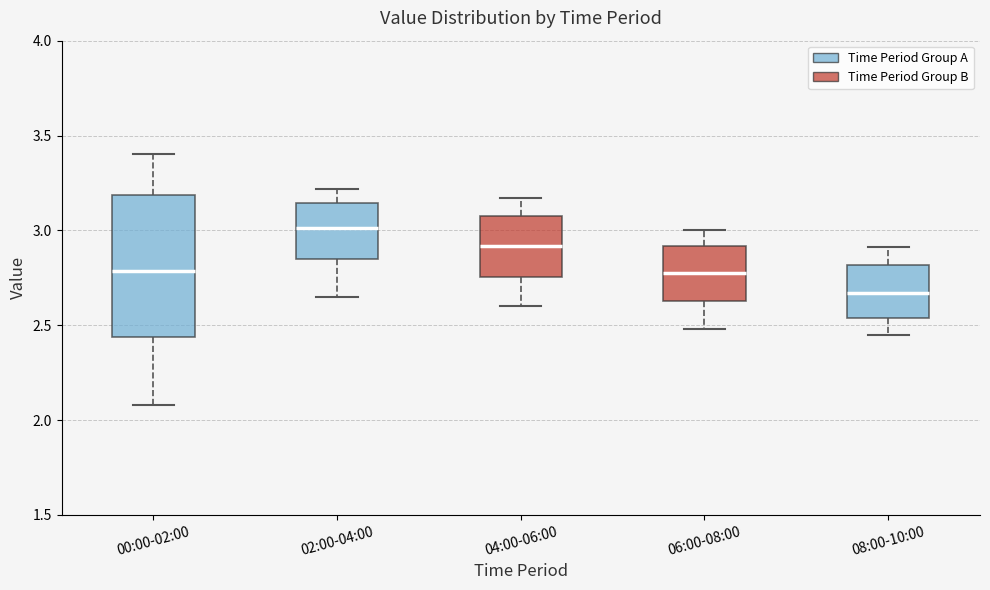

Where does the median line of the box for 04:00-06:00 sit on the y-axis? The values are not printed on the chart, so give them approximately, as read against the axis.

2.90